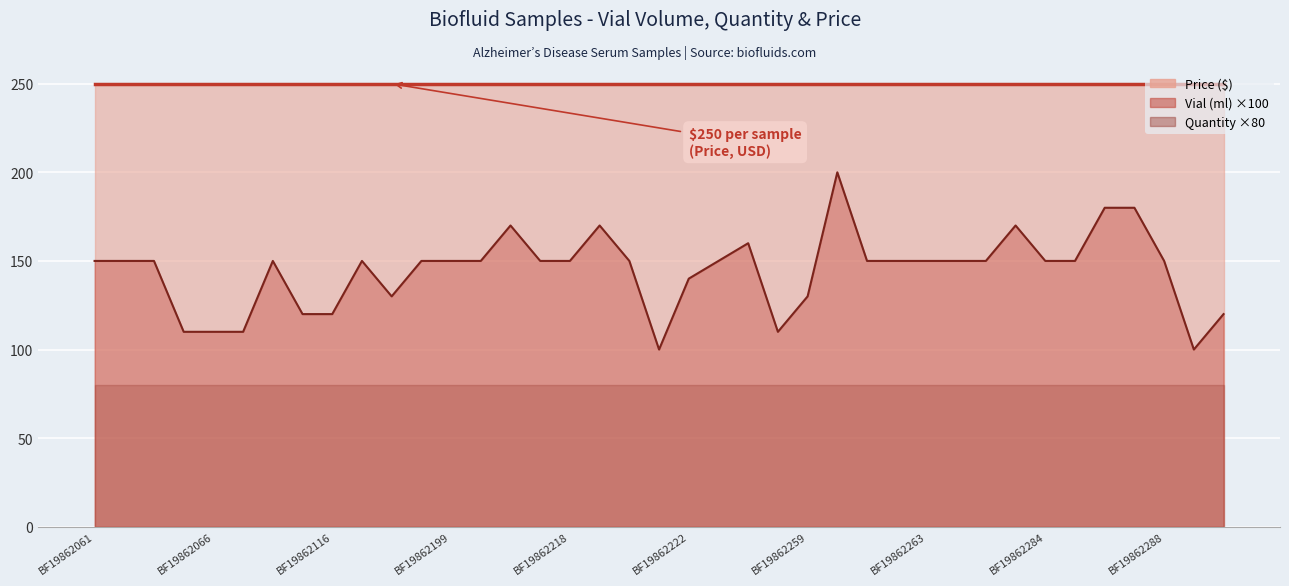

How many data points in Vial (ml) ×100 (line) are less than 150?

12